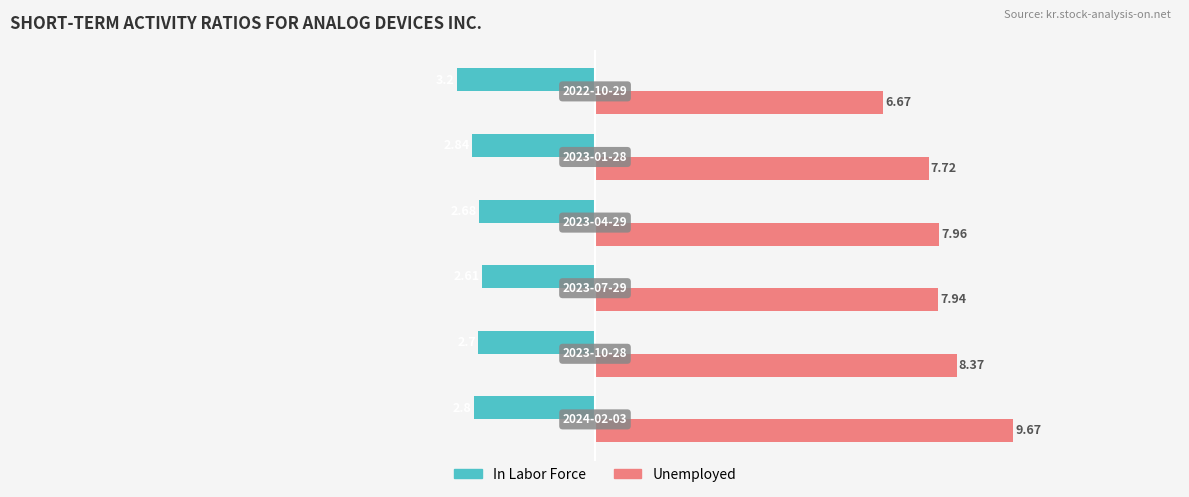

Which series has the largest total across all categories?

Unemployed